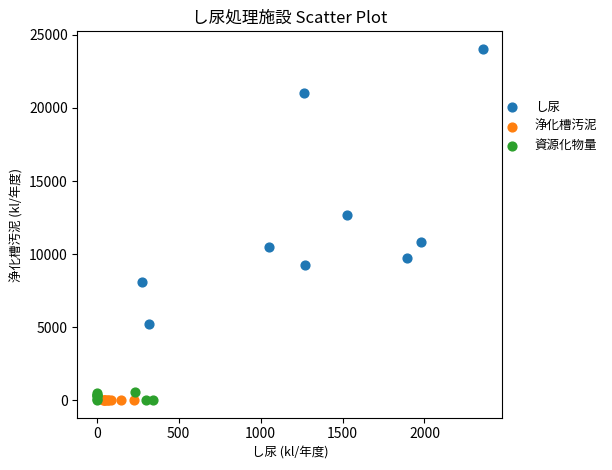

Which series has the widest spread of Y values?

し尿